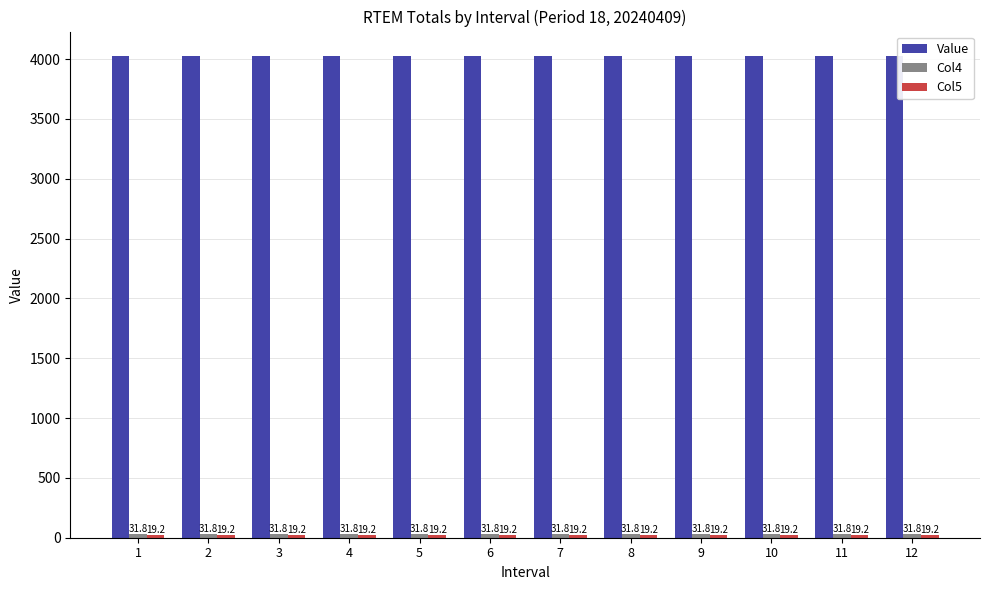

What is the spread (max minus min) of values at 1?

4009.8